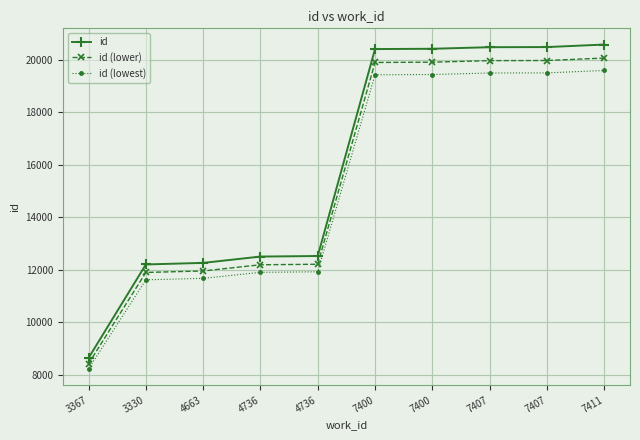

What is the difference between the highest and lowest values at 3330?

585.7